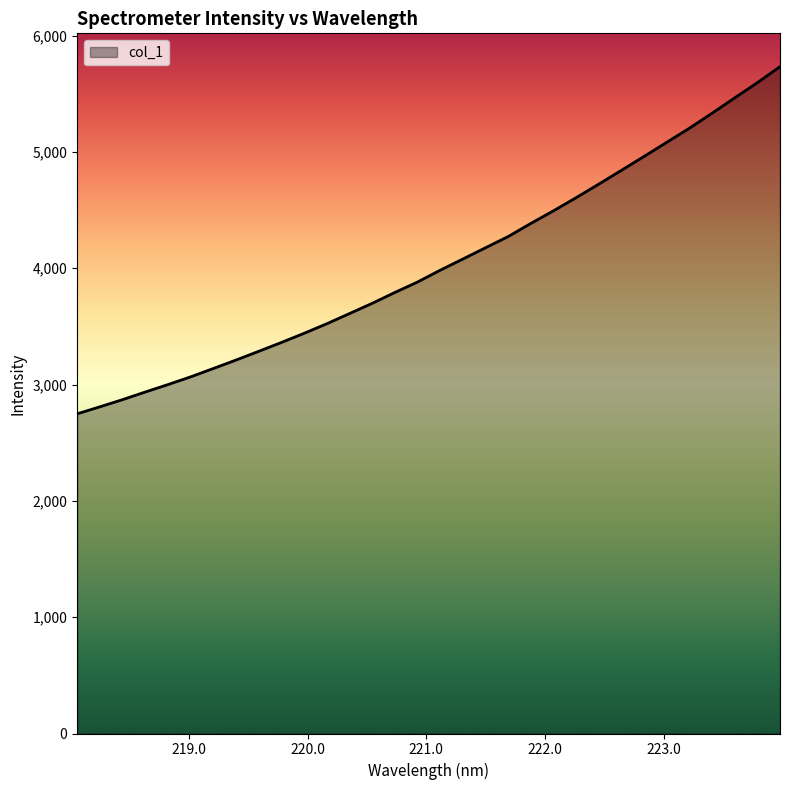

What is the difference between the maximum and minimum values?

2984.2